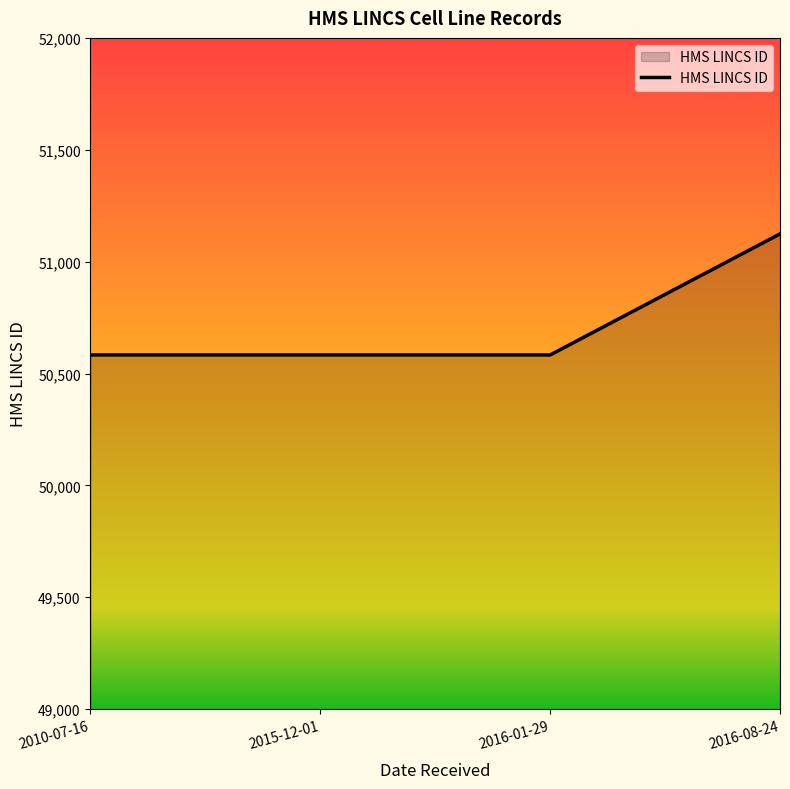

Reading left to right, what are all the values shown in this chart?

50583	50583	50583	51124